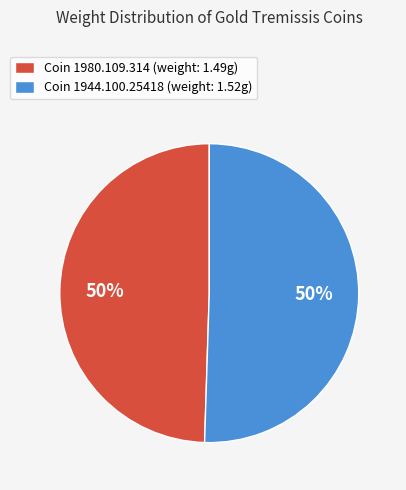

To the nearest percent, what is the average slice percentage?

50%